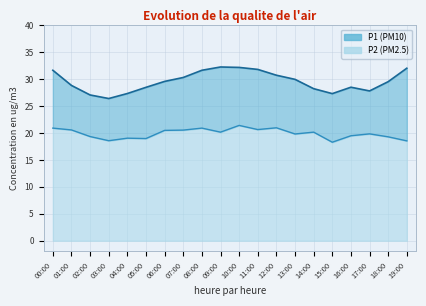

At which category does P2 reach its first local valley?

03:00